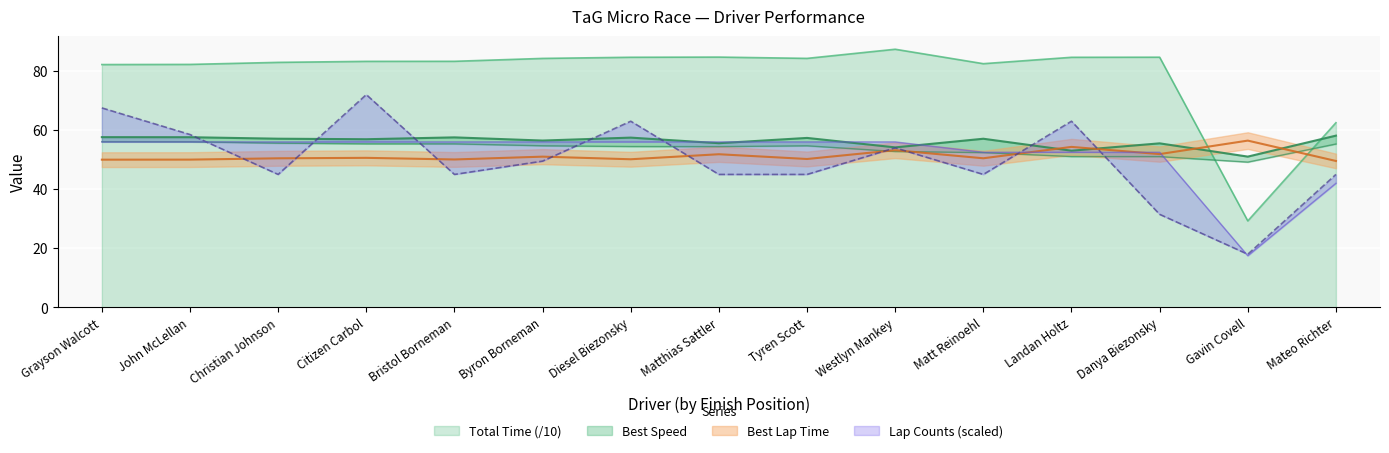

What is the difference between the second highest and second lowest values in the Best Speed series?

4.6